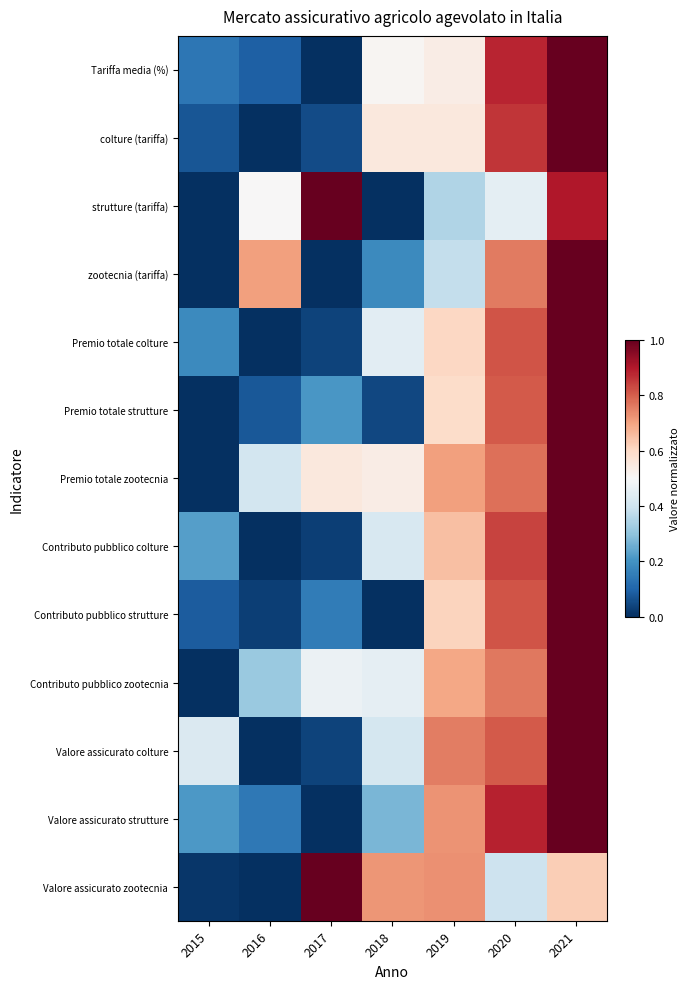

Which series changed the most between 2020 and 2021?

strutture (tariffa)